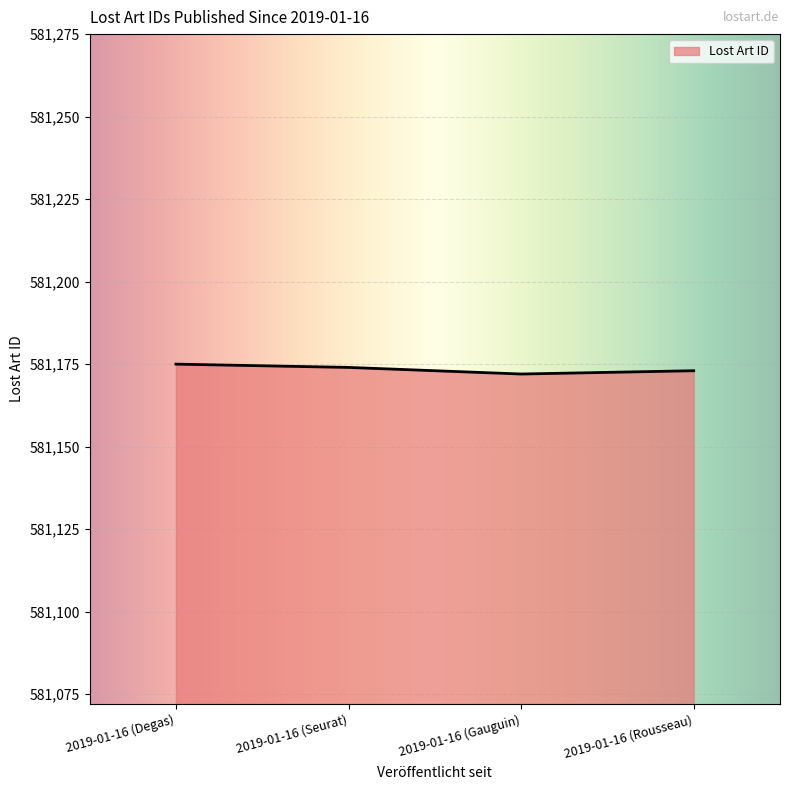

What is the ratio of the value at 2019-01-16 (Gauguin) to the value at 2019-01-16 (Degas)?

1.0